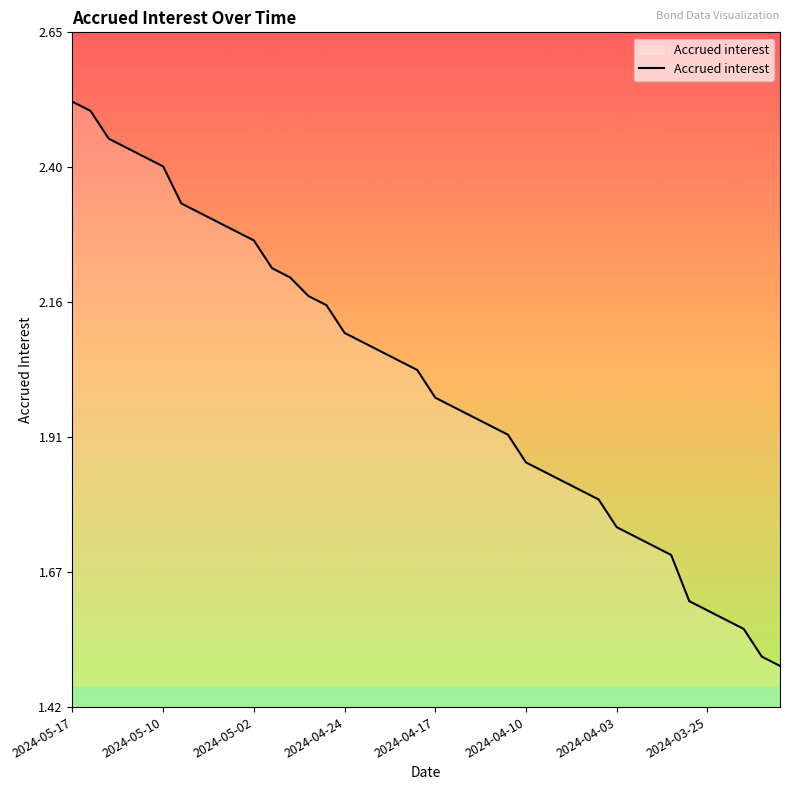

What is the difference between the maximum and minimum values?

1.0